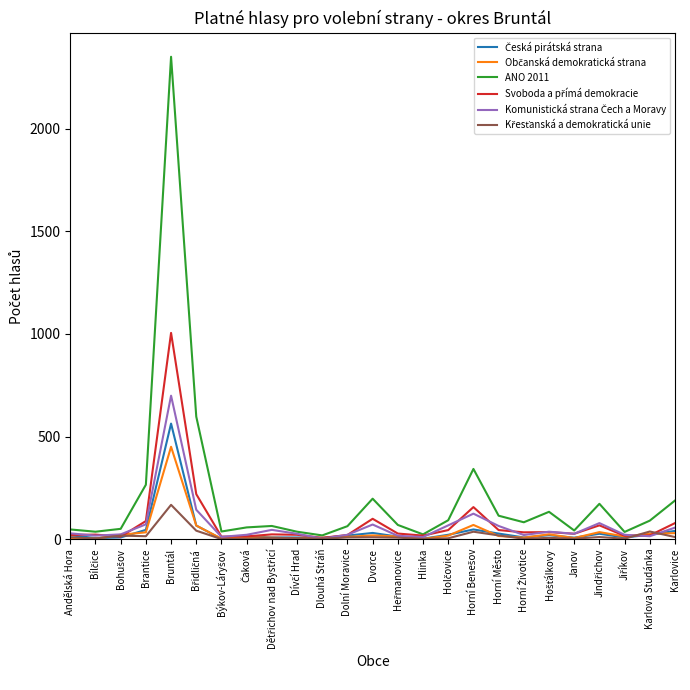

At which category is the sum across all series the highest?

Bruntál